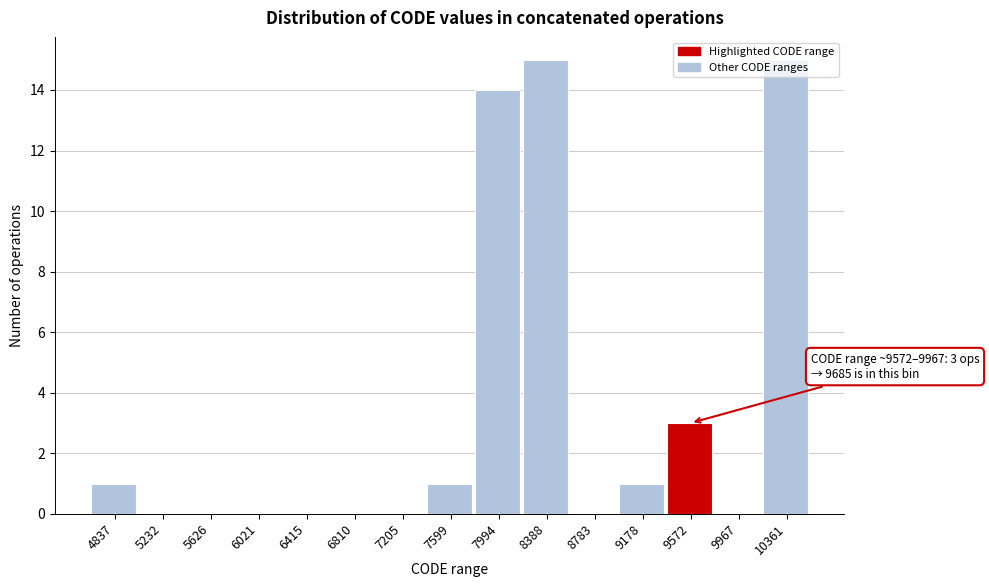

True or false: the data shows 7 at 5232.

False